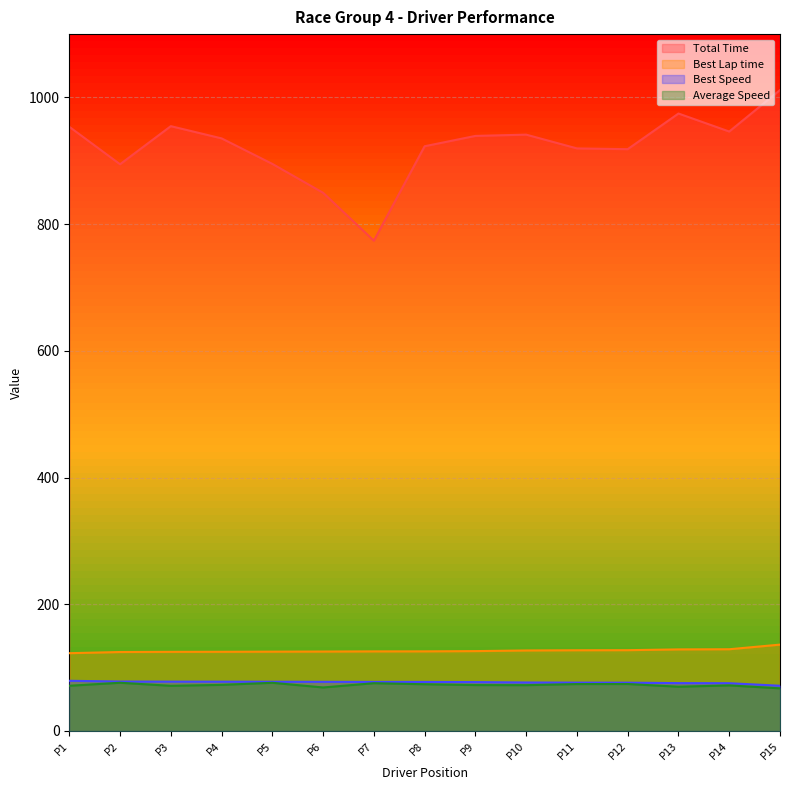

At how many categories does at least one series exceed 548?

15